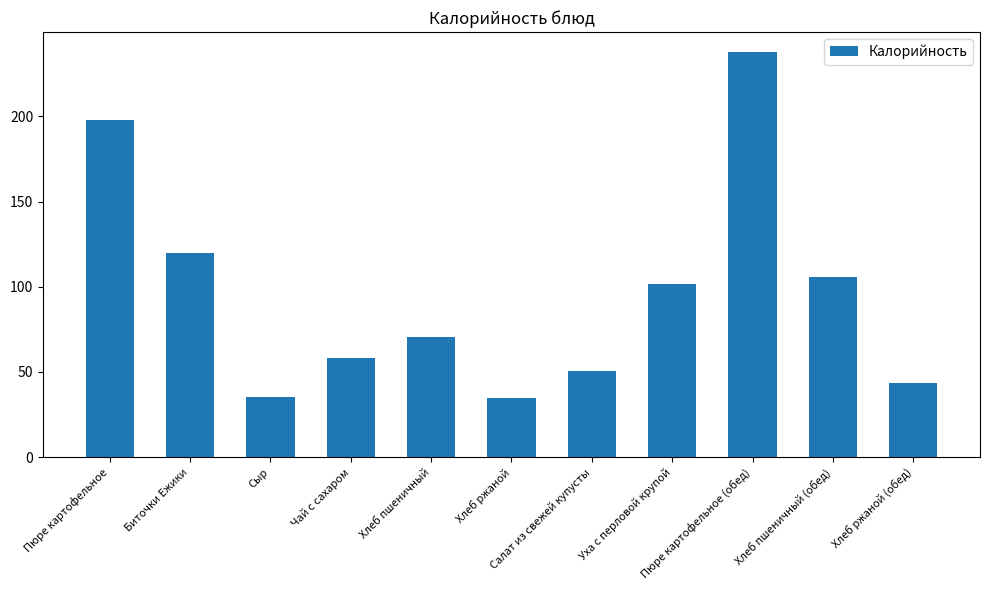

What is the label of the 9th bar from the left?

Пюре картофельное (обед)